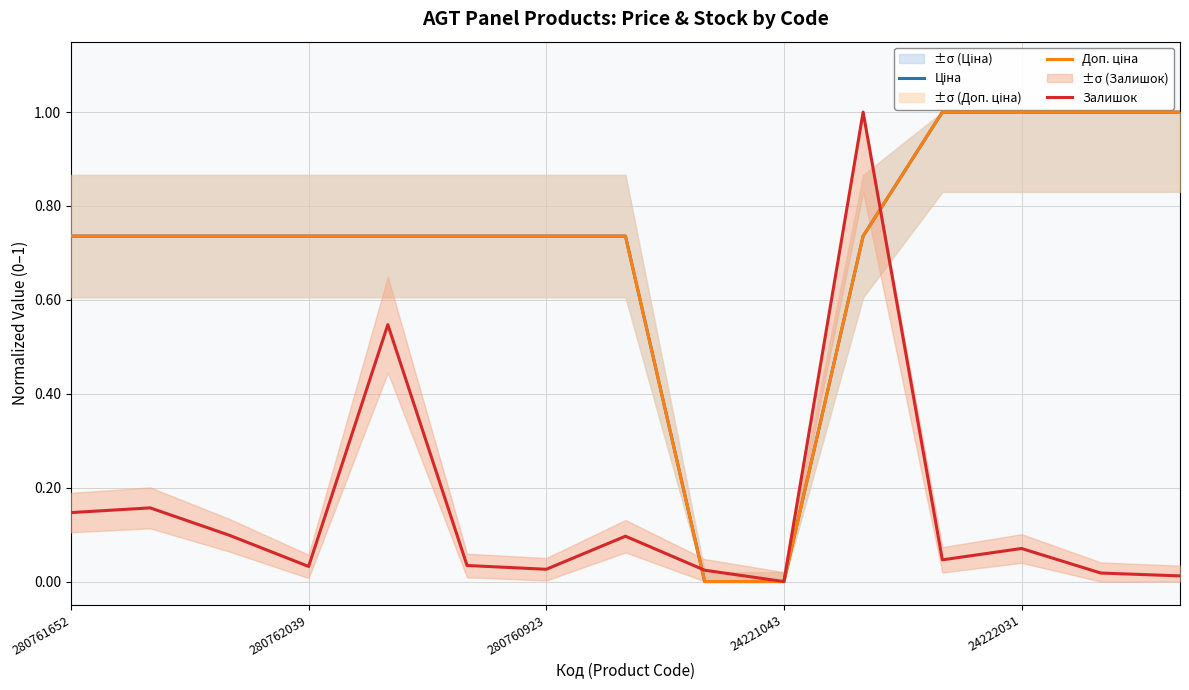

How many lines are shown in the chart?

3